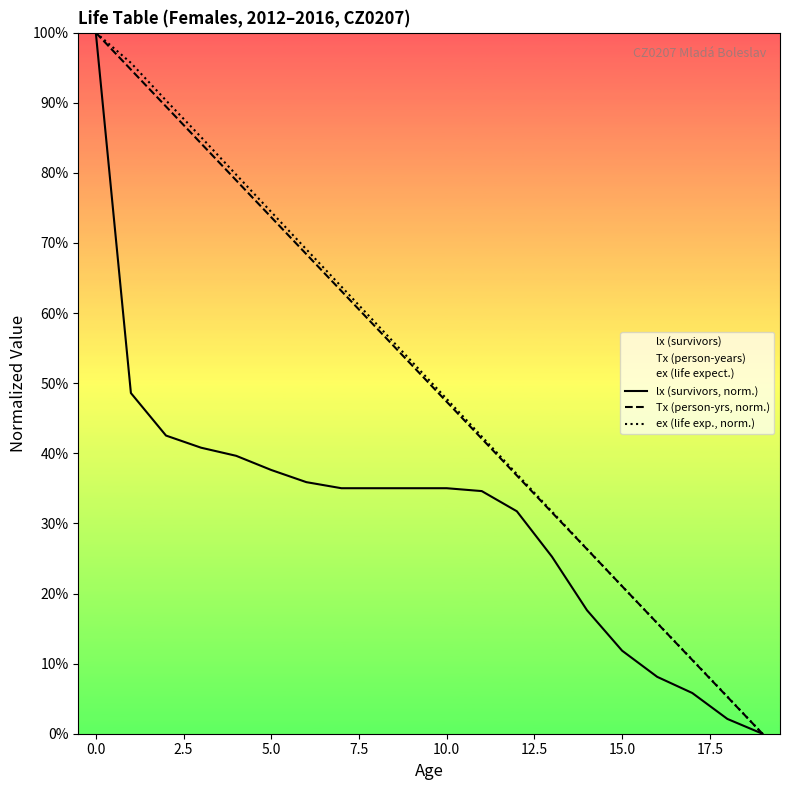

What is the label of the 20th point from the left?

19